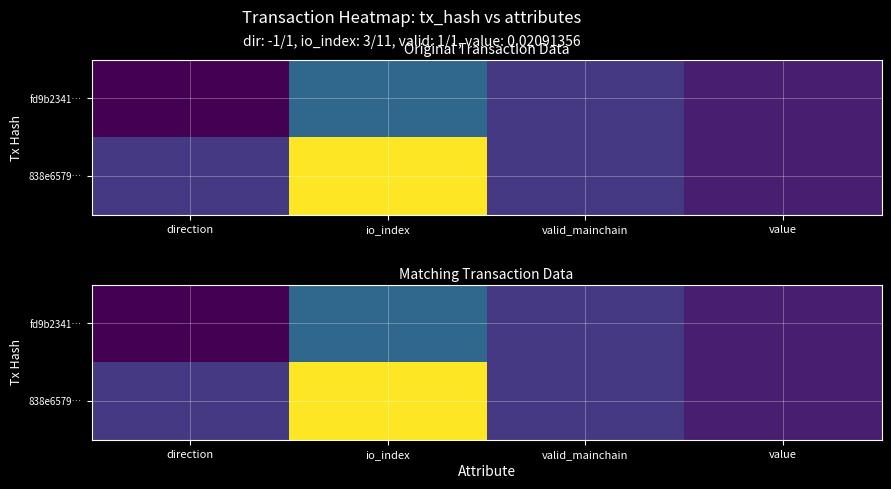

What is the difference between the maximum and minimum values in the 838e6579… series?

11.0